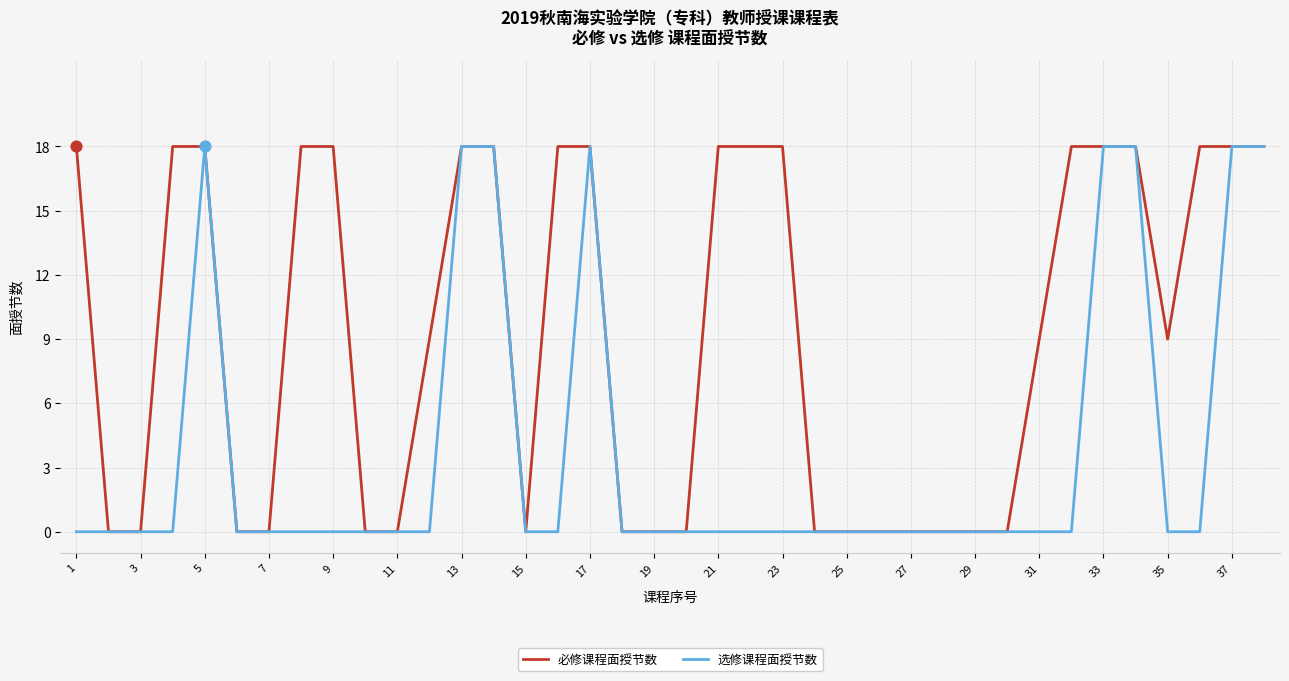

What is the highest value of the 必修课程面授节数 series?

18